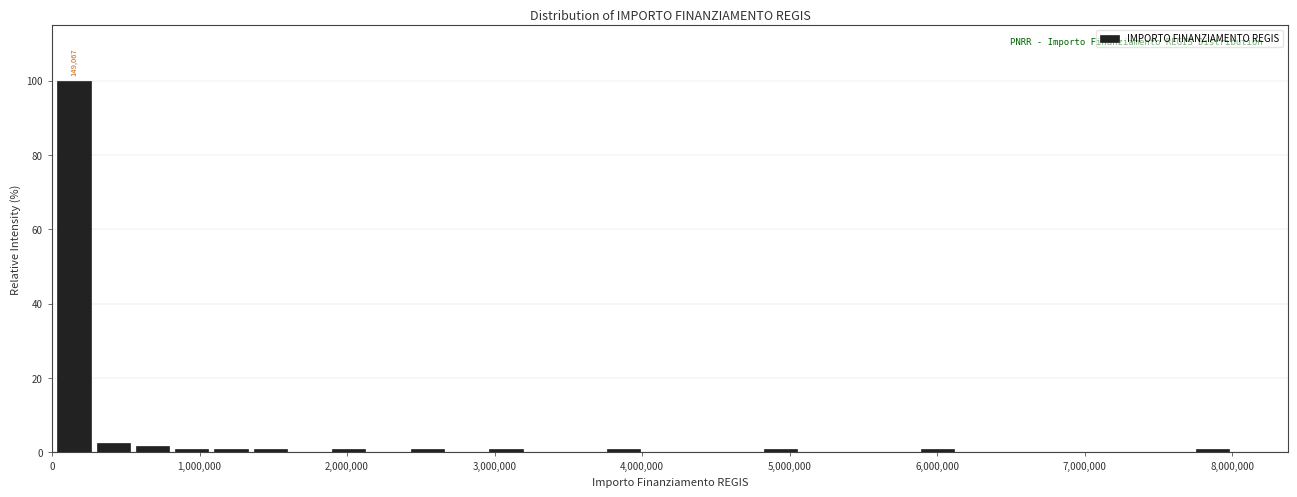

Around what value on the x-axis is the tallest bar? Give the approximate position of its centre, as read against the axis.

100000